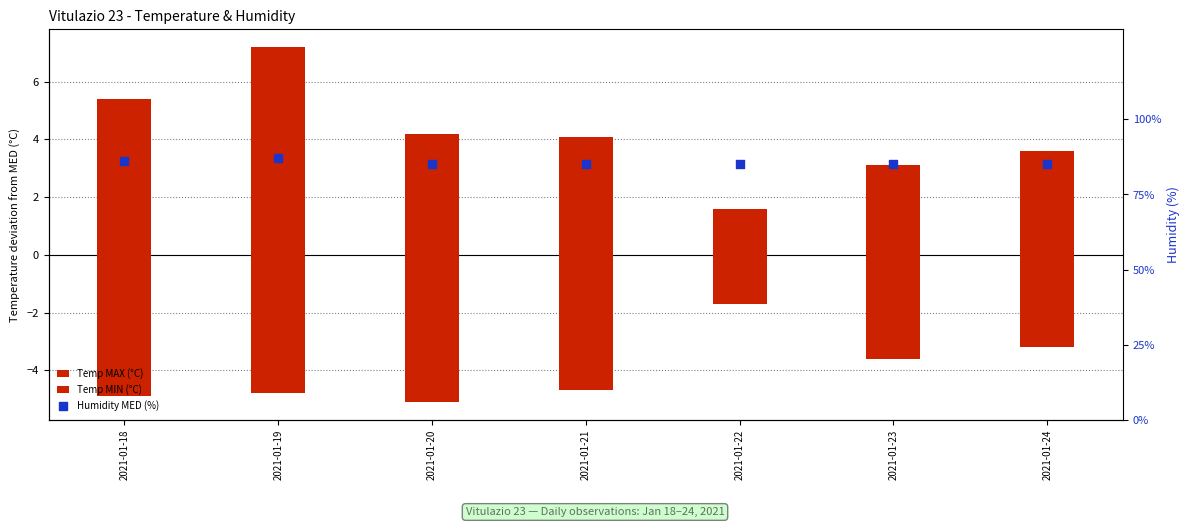

Which series reaches the maximum Y coordinate?

Humidity MED (%)